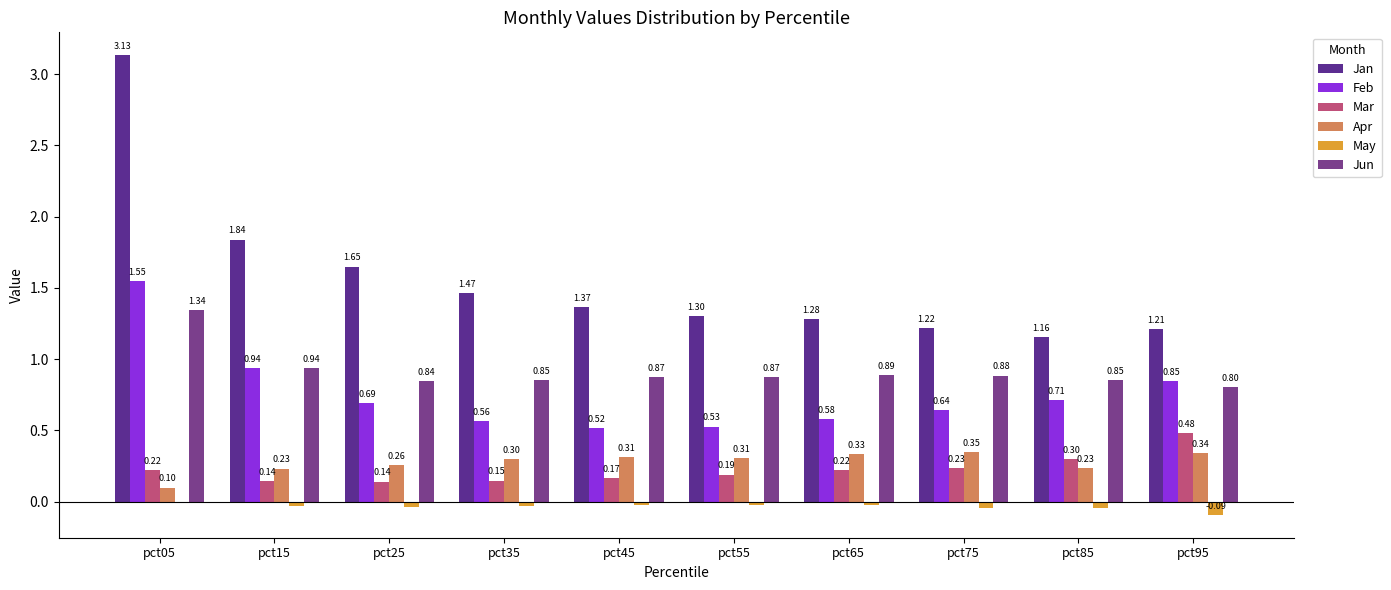

What is the total value across all series at pct15?

4.1